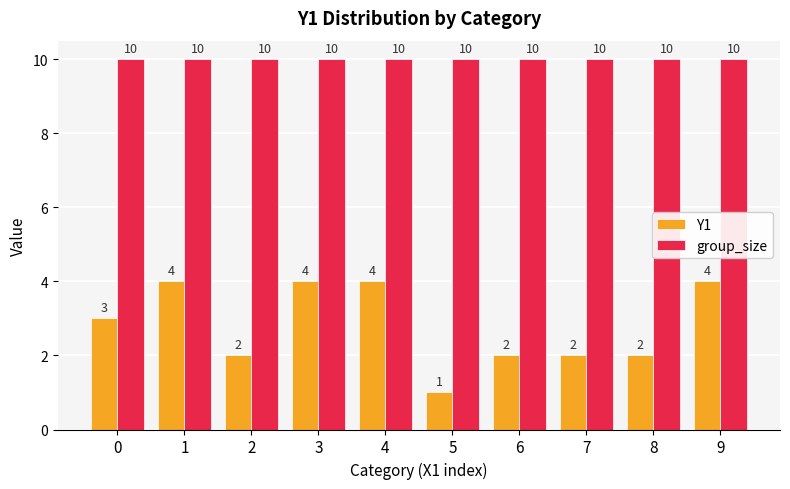

Rank the series by their maximum value, from highest to lowest.

group_size, Y1